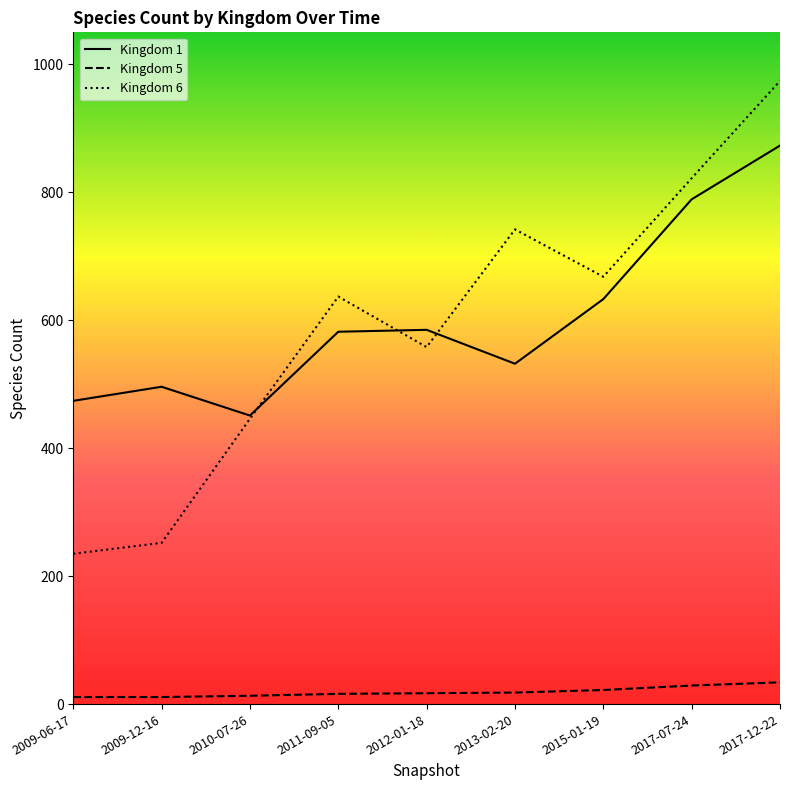

Rank the series by their maximum value, from highest to lowest.

Kingdom 6, Kingdom 1, Kingdom 5